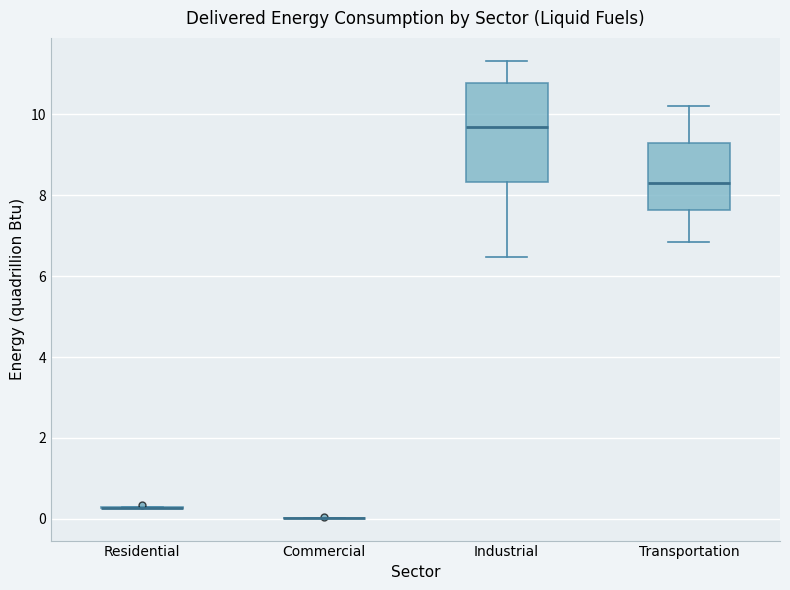

Comparing the boxes themselves (not the whiskers), which one is the tallest?

Industrial